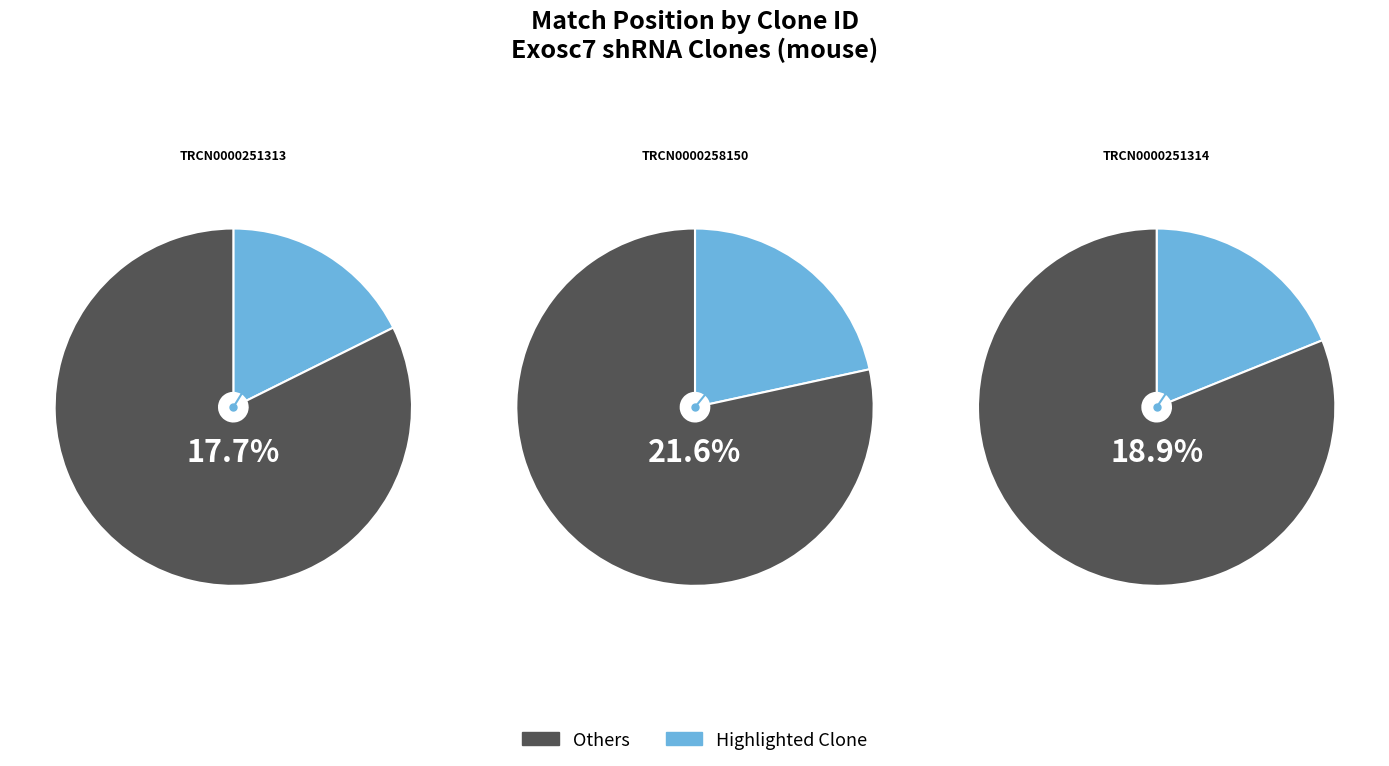

Is TRCN0000251313 the majority of the pie?

No